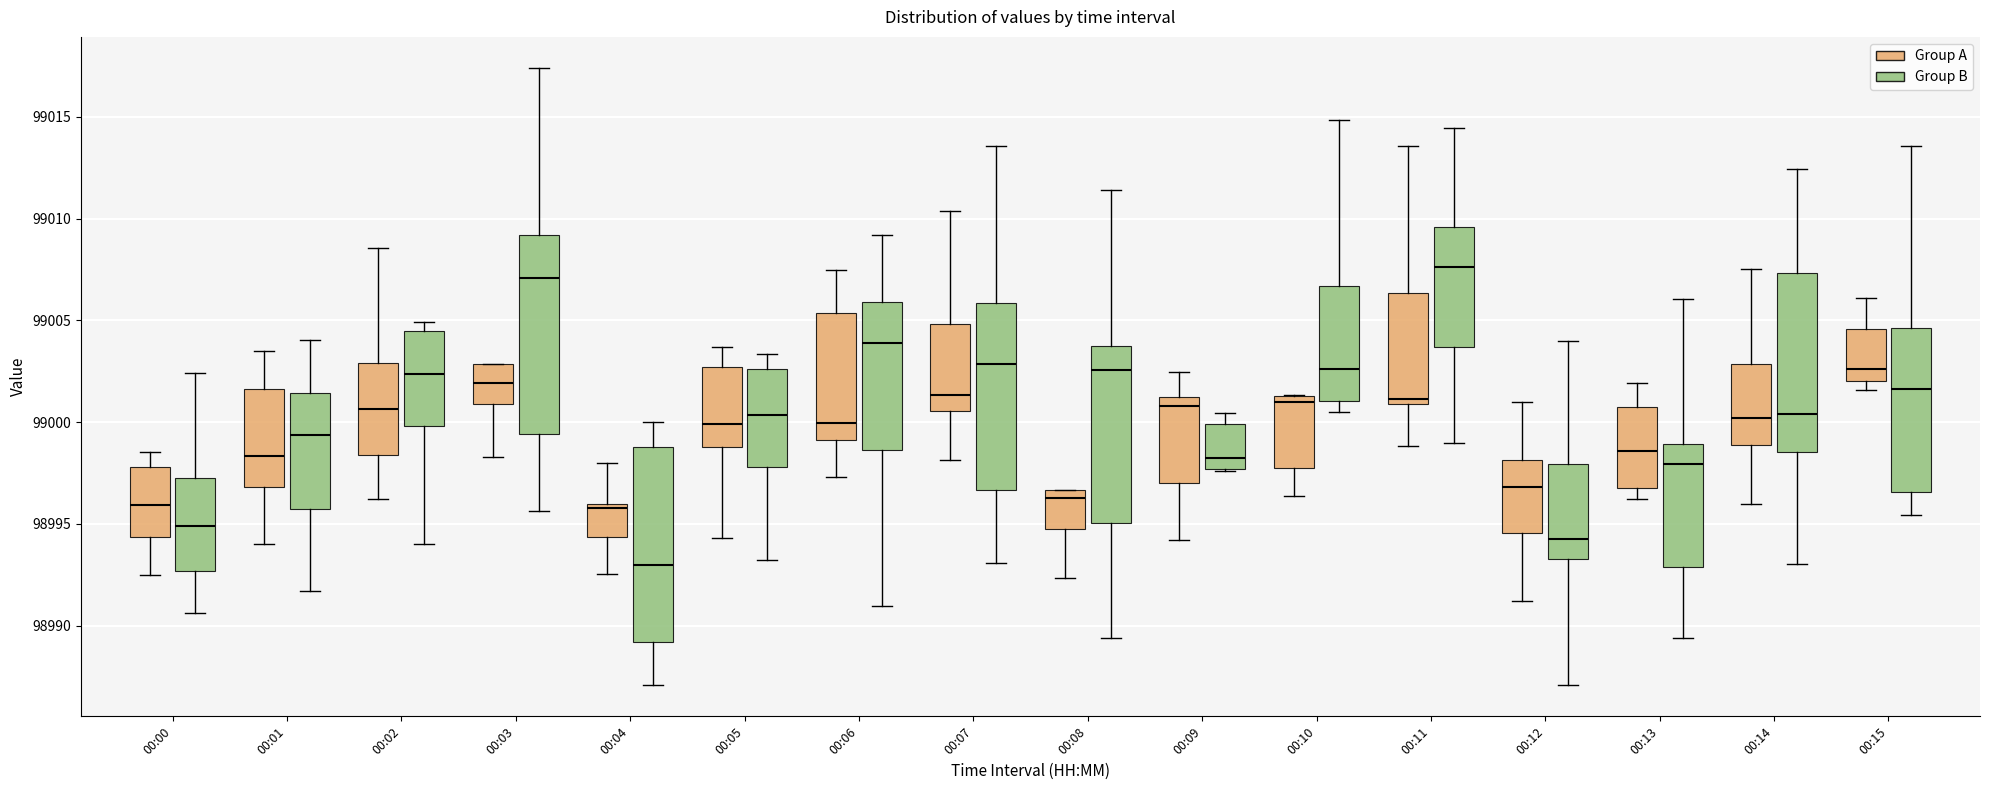

Where does the upper whisker of the box for 00:05 (Group B) end on the y-axis? The values are not printed on the chart, so give them approximately, as read against the axis.

99003.5